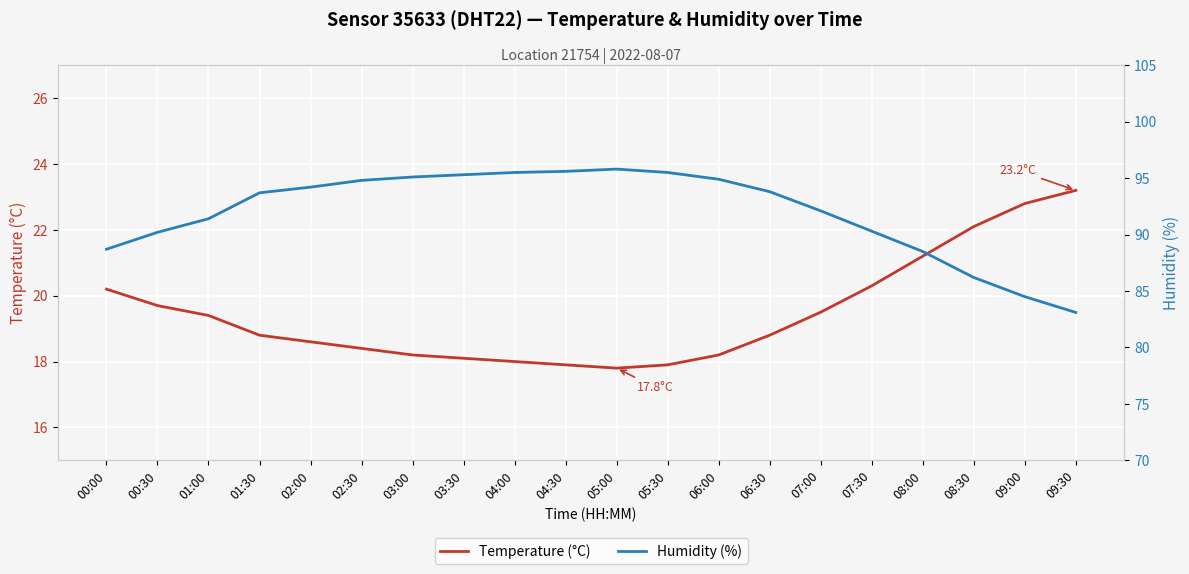

At which category does Humidity (%) reach its first local peak?

05:00